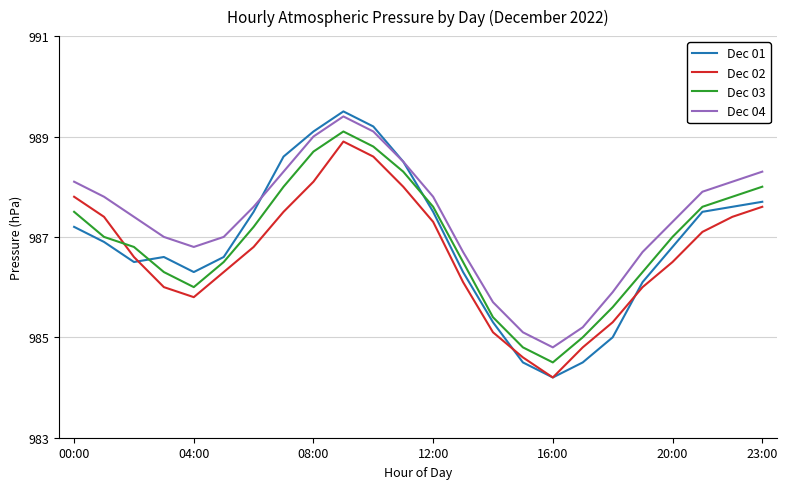

How many lines are shown in the chart?

4